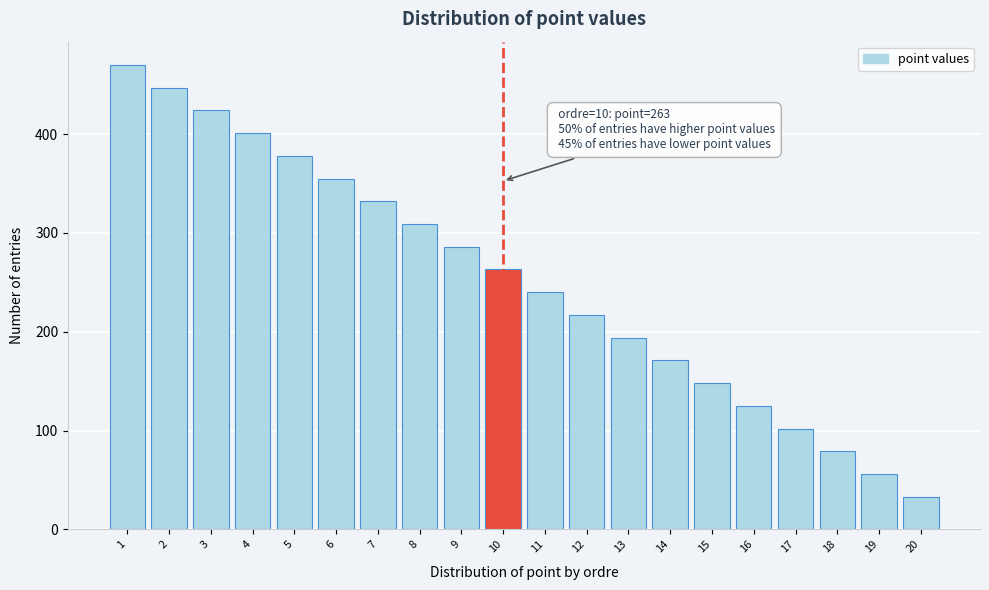

Reading right to left, what are all the values shown in this chart?

20=33	19=56	18=79	17=102	16=125	15=148	14=171	13=194	12=217	11=240	10=263	9=286	8=309	7=332	6=355	5=378	4=401	3=424	2=447	1=470